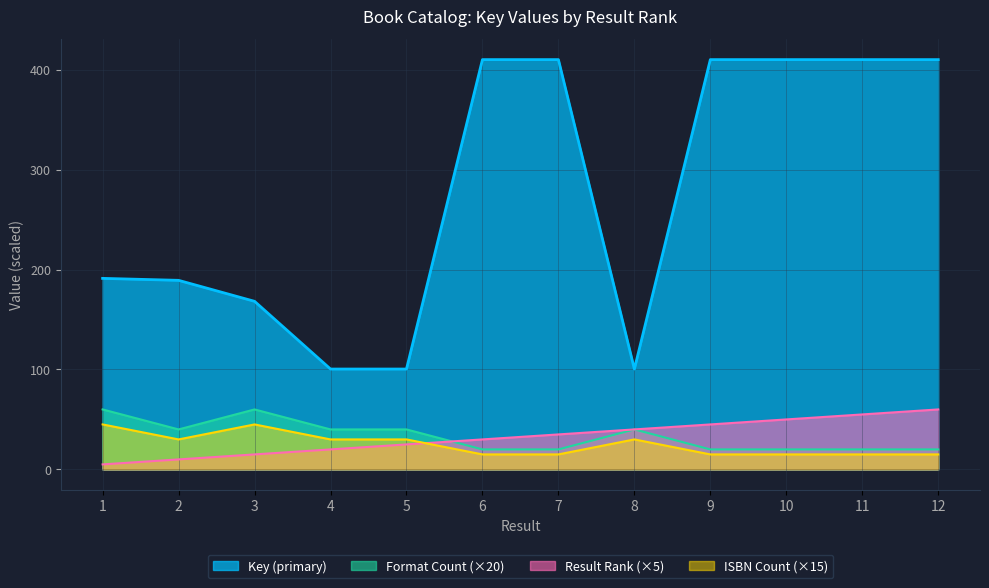

Which series has the largest total across all categories?

Key (primary)